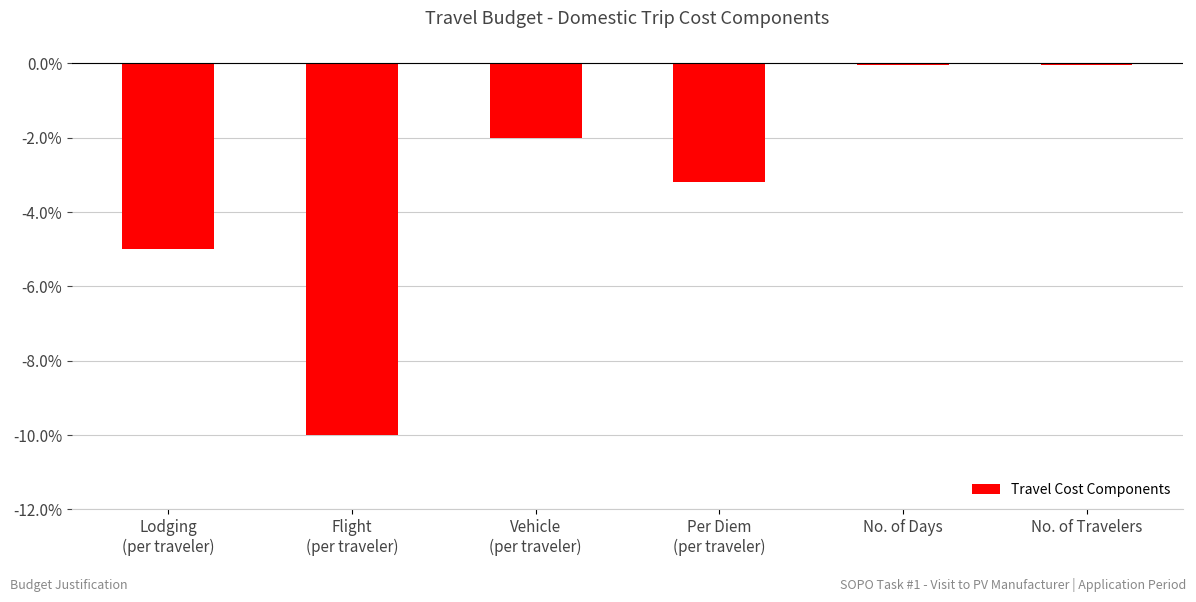

What is the average value?

-3.4